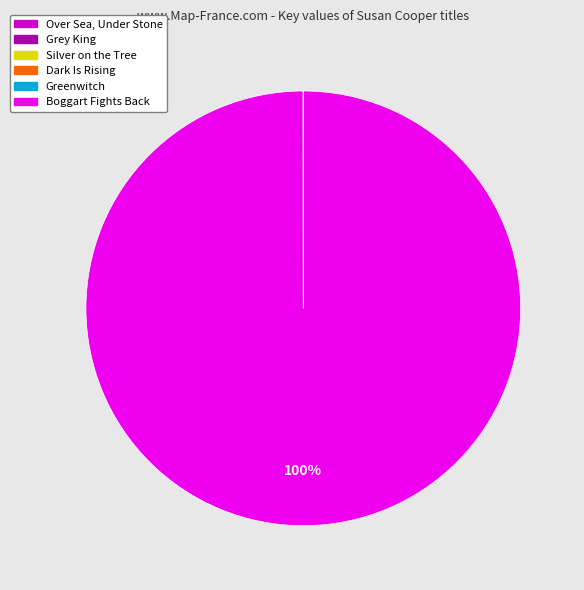

Which category has the biggest portion of the pie?

Boggart Fights Back